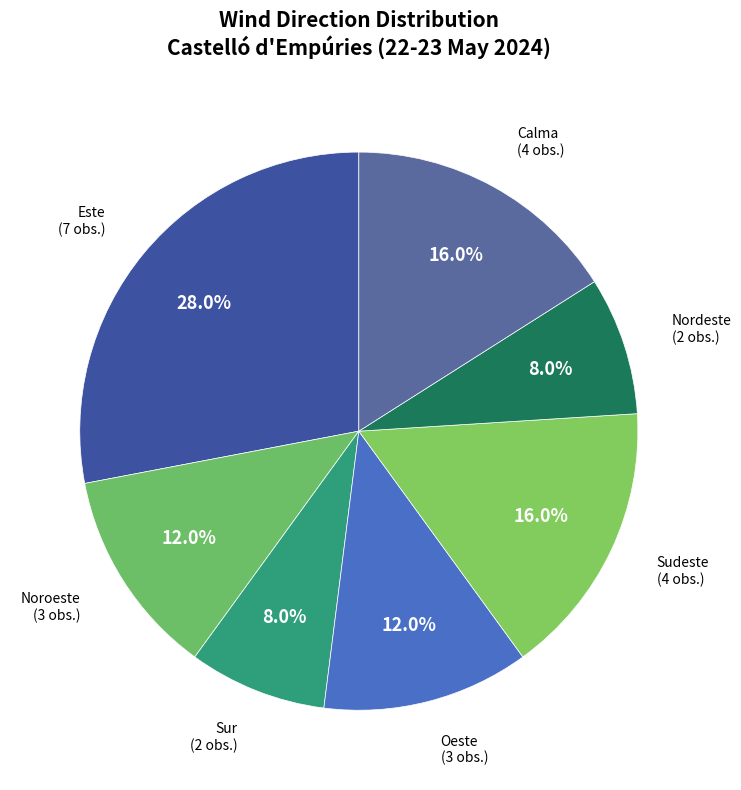

Which slice is the largest?

Este